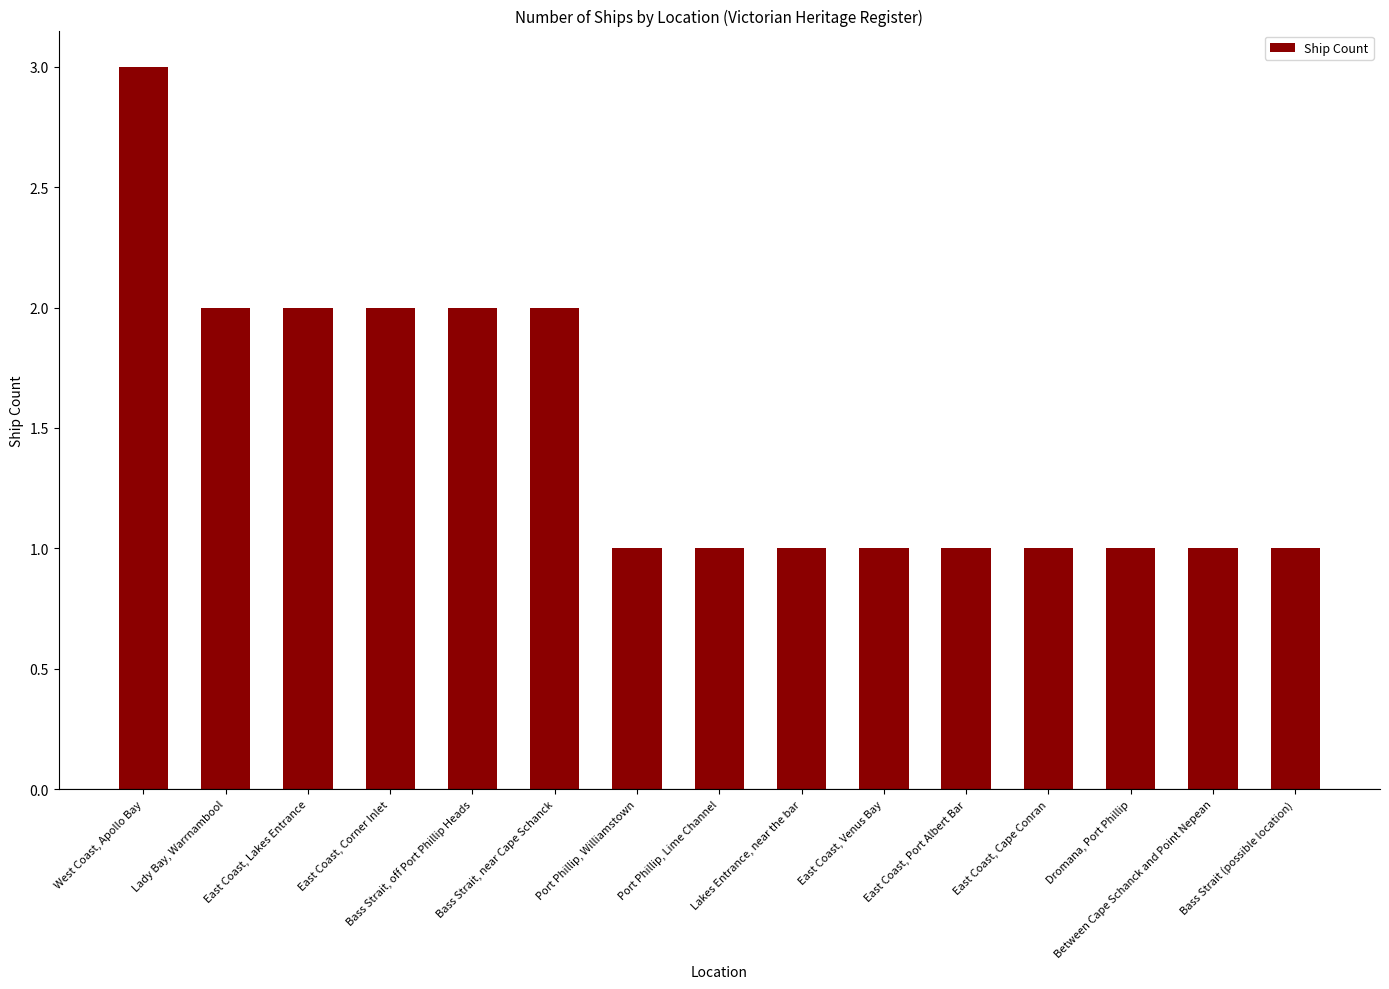

Reading right to left, transcribe all the data shown in this chart.

Bass Strait (possible location)=1	Between Cape Schanck and Point Nepean=1	Dromana, Port Phillip=1	East Coast, Cape Conran=1	East Coast, Port Albert Bar=1	East Coast, Venus Bay=1	Lakes Entrance, near the bar=1	Port Phillip, Lime Channel=1	Port Phillip, Williamstown=1	Bass Strait, near Cape Schanck=2	Bass Strait, off Port Phillip Heads=2	East Coast, Corner Inlet=2	East Coast, Lakes Entrance=2	Lady Bay, Warrnambool=2	West Coast, Apollo Bay=3